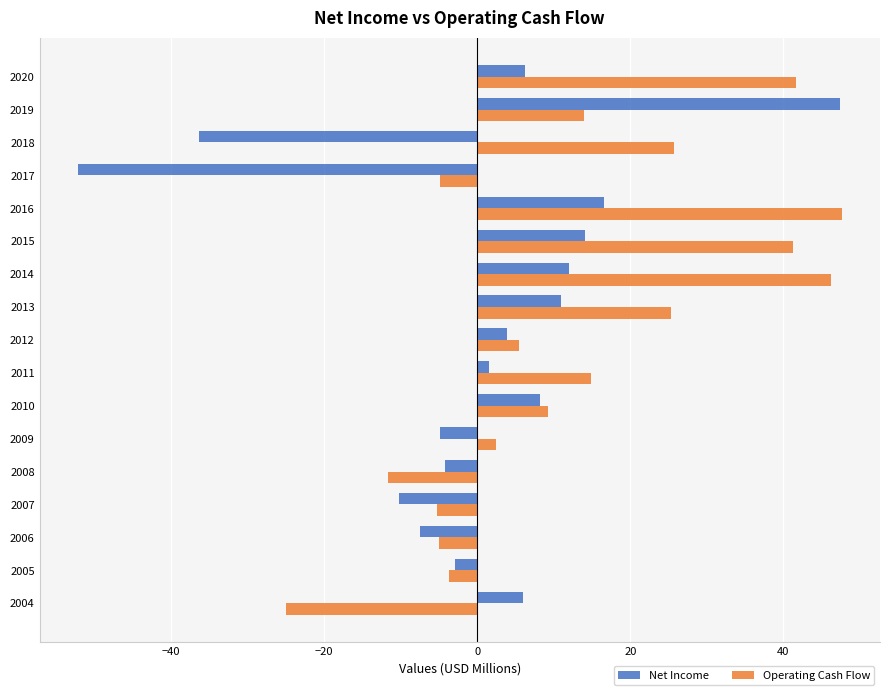

At how many categories does at least one series exceed 36?

5